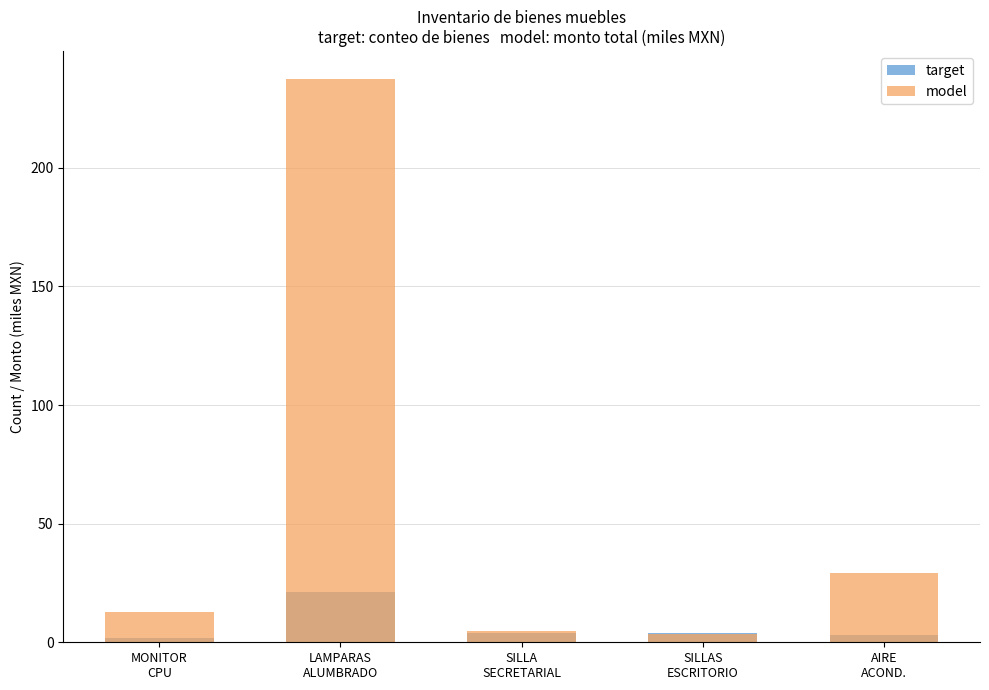

What is the difference between the maximum and minimum values in the model series?

233.9